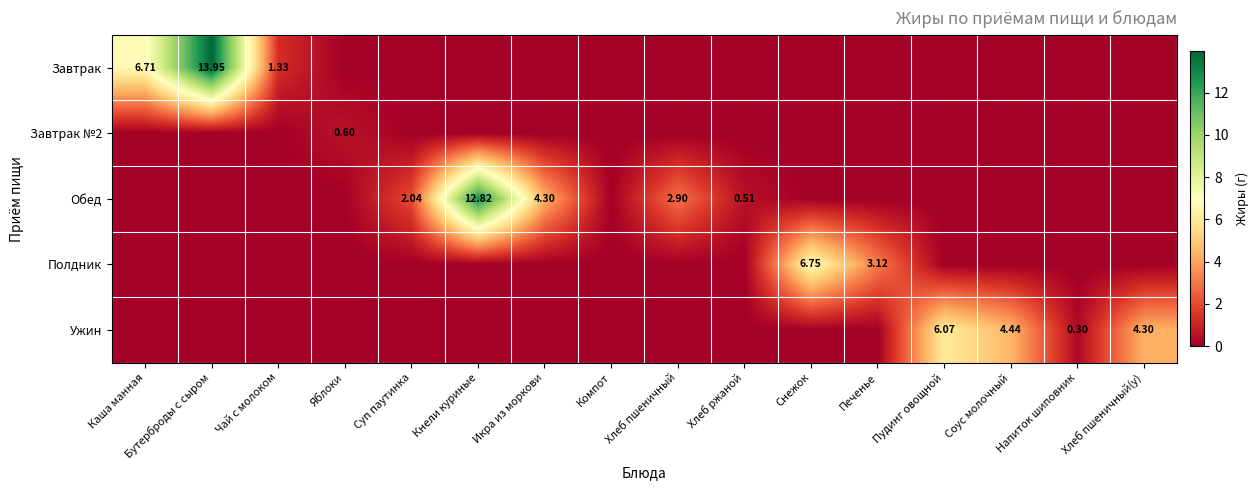

Rank the categories by Обед value from lowest to highest.

Каша манная, Бутерброды с сыром, Чай с молоком, Яблоки, Компот, Снежок, Печенье, Пудинг овощной, Соус молочный, Напиток шиповник, Хлеб пшеничный(у), Хлеб ржаной, Суп паутинка, Хлеб пшеничный, Икра из моркови, Кнели куриные